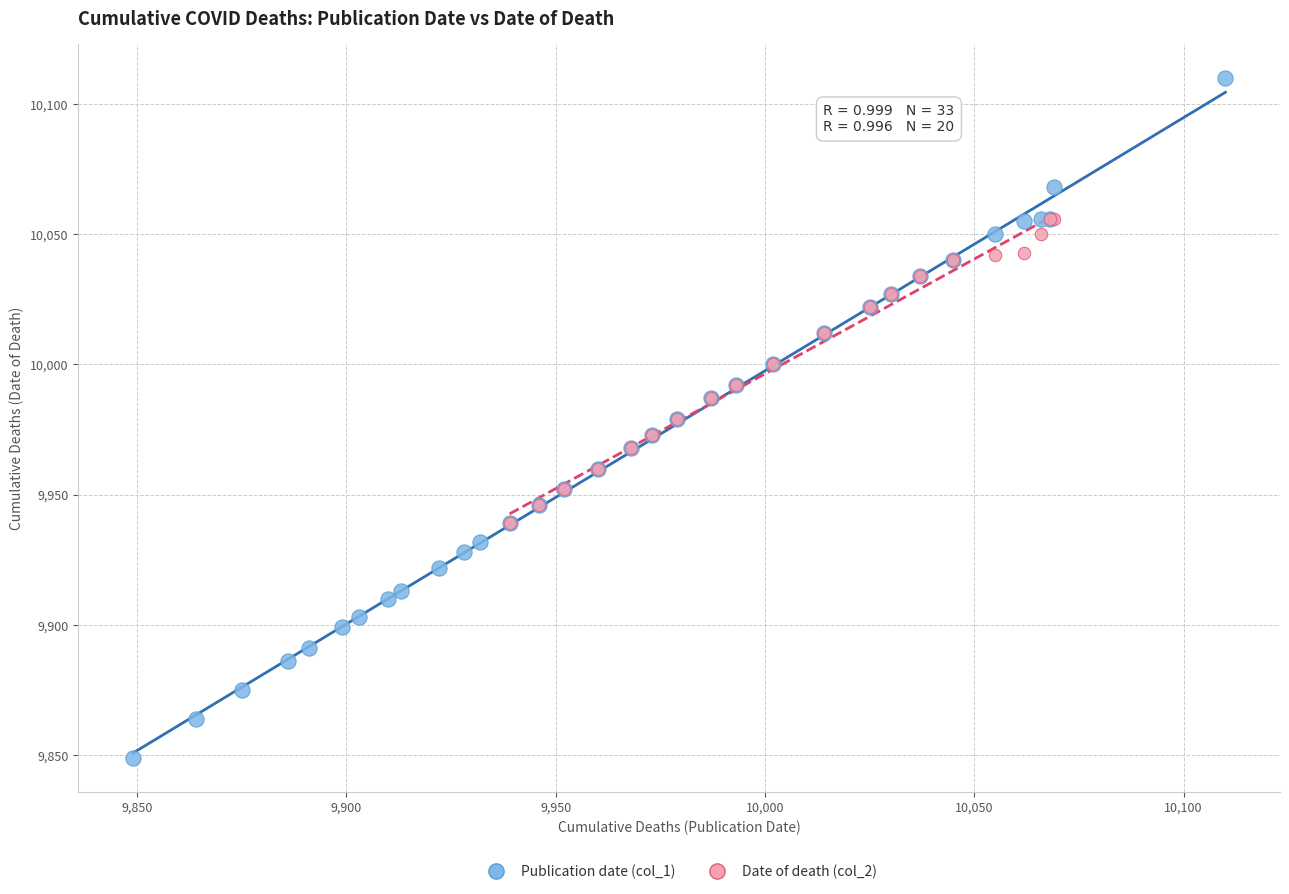

Which series reaches the minimum Y coordinate?

Publication date (col_1)